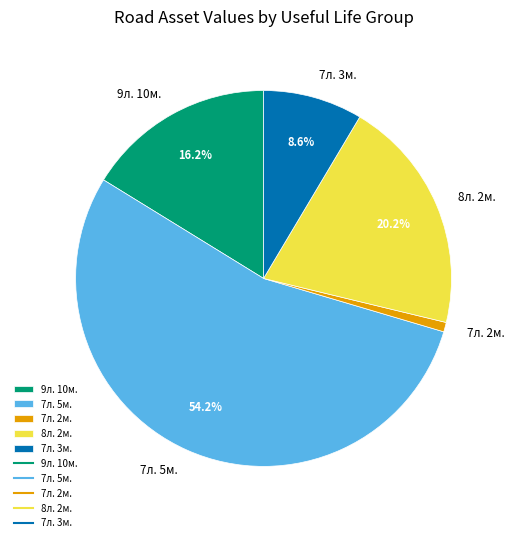

How many slices are in this pie chart?

5